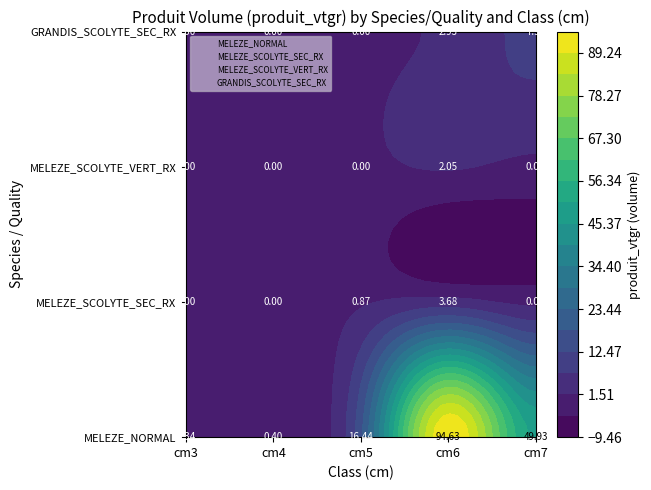

Is it true that GRANDIS_SCOLYTE_SEC_RX equals 5.9 at cm7?

False